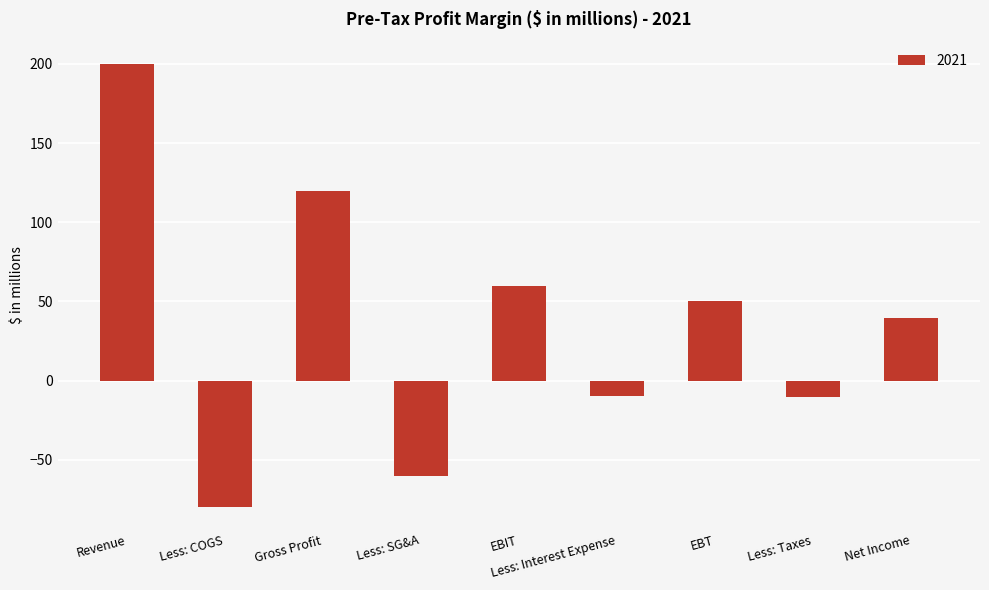

What value does the data have at Gross Profit?

120.0